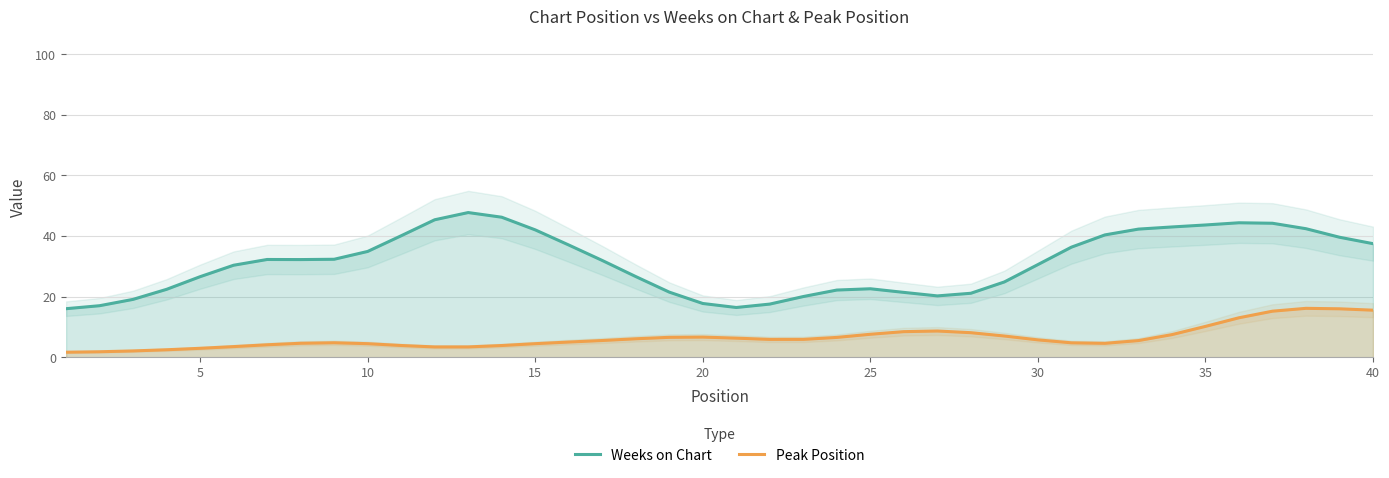

True or false: Weeks on Chart and Peak Position cross at least once.

False